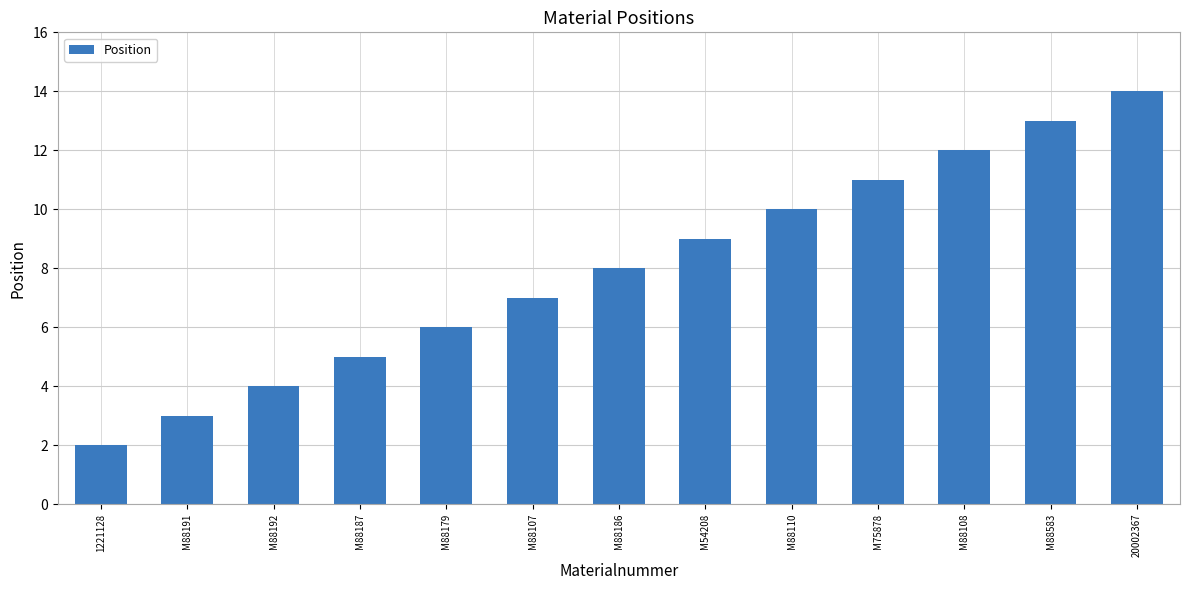

The value at M88179 is 8. True or false?

False